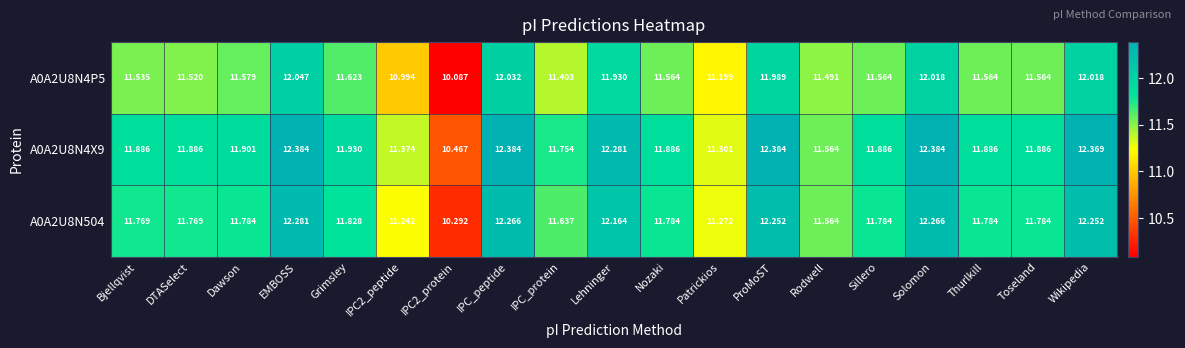

At which label is A0A2U8N4X9 closest to 11?

Patrickios